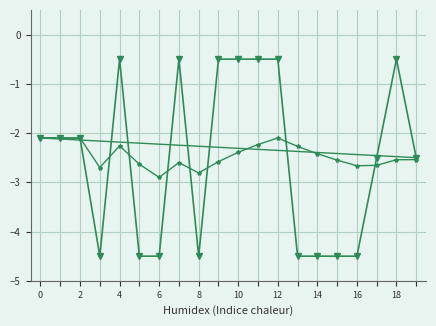

What is the smallest value displayed?

-4.5